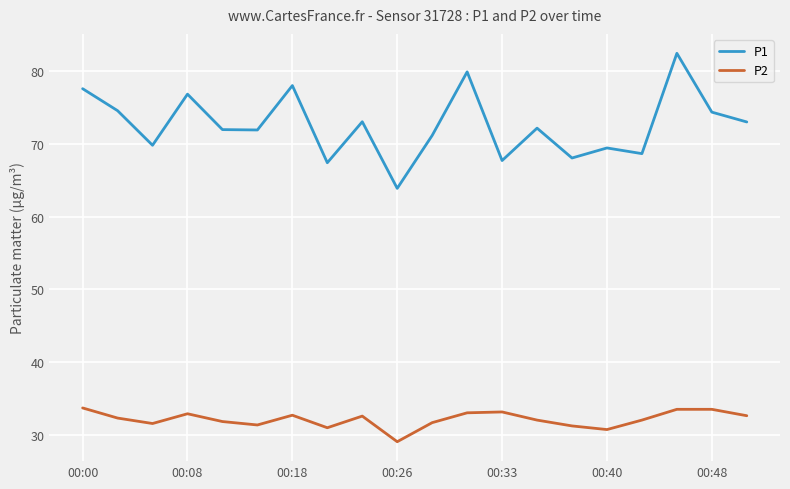

True or false: P2 and P1 intersect in this chart.

False